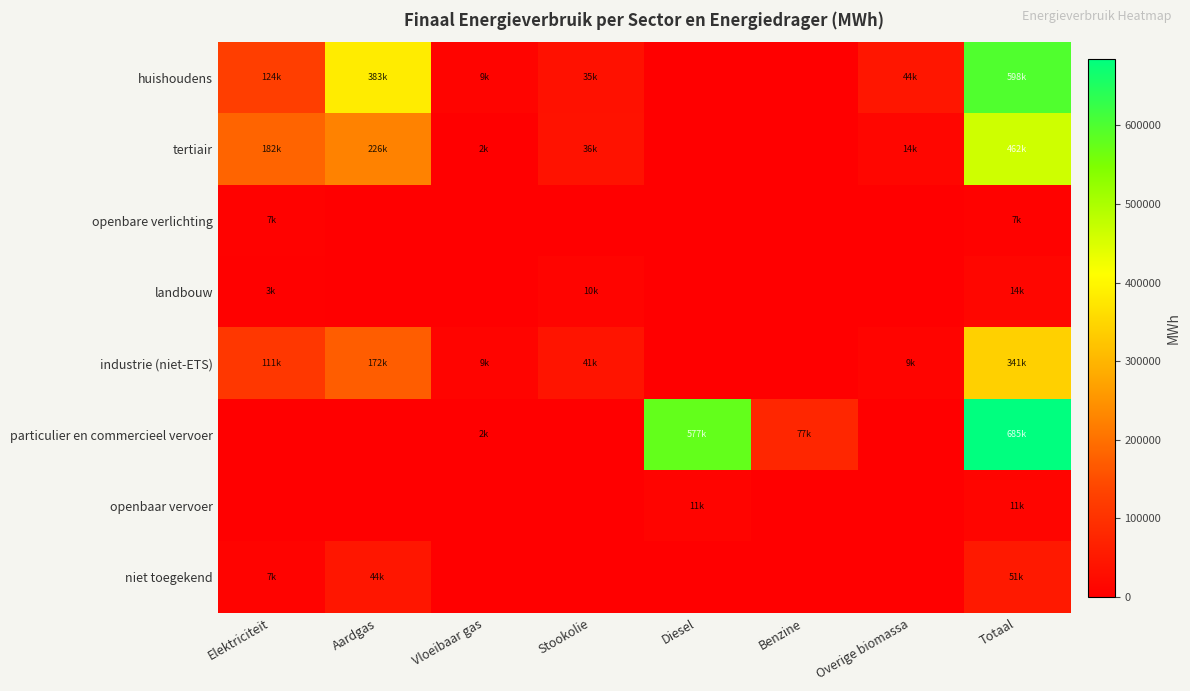

Reading right to left, list all the values displayed in this chart.

huishoudens: Totaal=598098.4	Overige biomassa=44400.9	Benzine=0.0	Diesel=0.0	Stookolie=34979.4	Vloeibaar gas=9145.3	Aardgas=382972.8	Elektriciteit=124074.1
tertiair: Totaal=461729.8	Overige biomassa=14227.9	Benzine=0.0	Diesel=0.0	Stookolie=36146.7	Vloeibaar gas=2176.2	Aardgas=225791.6	Elektriciteit=182347.6
openbare verlichting: Totaal=6640.4	Overige biomassa=0.0	Benzine=0.0	Diesel=0.0	Stookolie=0.0	Vloeibaar gas=0.0	Aardgas=0.0	Elektriciteit=6640.4
landbouw: Totaal=13663.0	Overige biomassa=0.0	Benzine=0.0	Diesel=0.0	Stookolie=9568.5	Vloeibaar gas=34.9	Aardgas=869.2	Elektriciteit=2773.3
industrie (niet-ETS): Totaal=340807.2	Overige biomassa=8825.2	Benzine=0.0	Diesel=0.0	Stookolie=40544.1	Vloeibaar gas=8618.1	Aardgas=172008.2	Elektriciteit=110645.2
particulier en commercieel vervoer: Totaal=685173.6	Overige biomassa=0.0	Benzine=76849.8	Diesel=577090.3	Stookolie=0.0	Vloeibaar gas=1607.5	Aardgas=41.3	Elektriciteit=25.2
openbaar vervoer: Totaal=11005.5	Overige biomassa=0.0	Benzine=0.0	Diesel=10536.5	Stookolie=0.0	Vloeibaar gas=0.0	Aardgas=0.0	Elektriciteit=0.0
niet toegekend: Totaal=51007.0	Overige biomassa=0.0	Benzine=0.0	Diesel=0.0	Stookolie=0.0	Vloeibaar gas=0.0	Aardgas=44272.5	Elektriciteit=6734.6